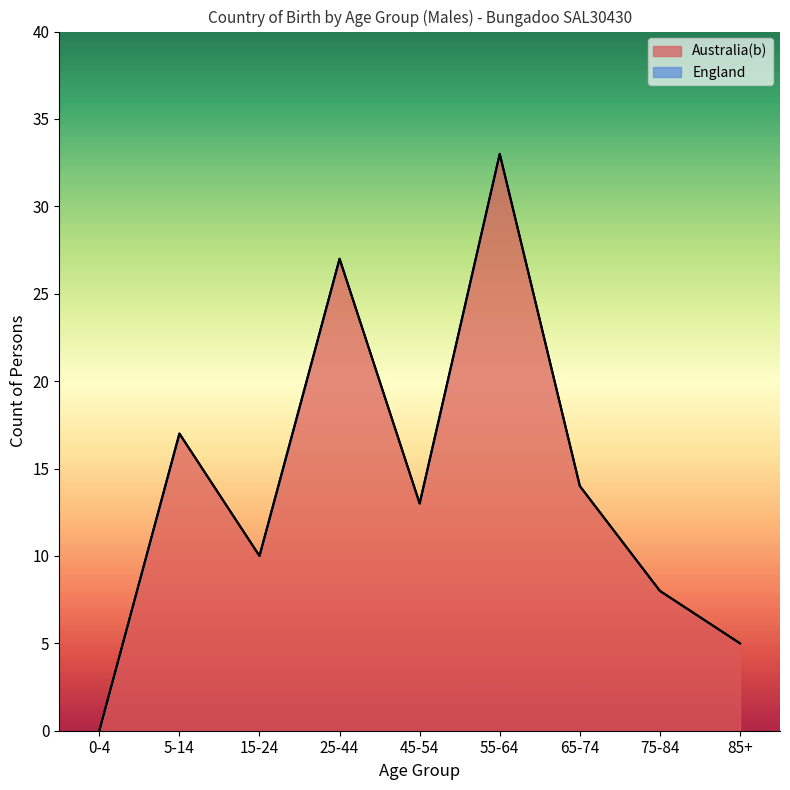

What is the label of the 6th point from the left?

55-64